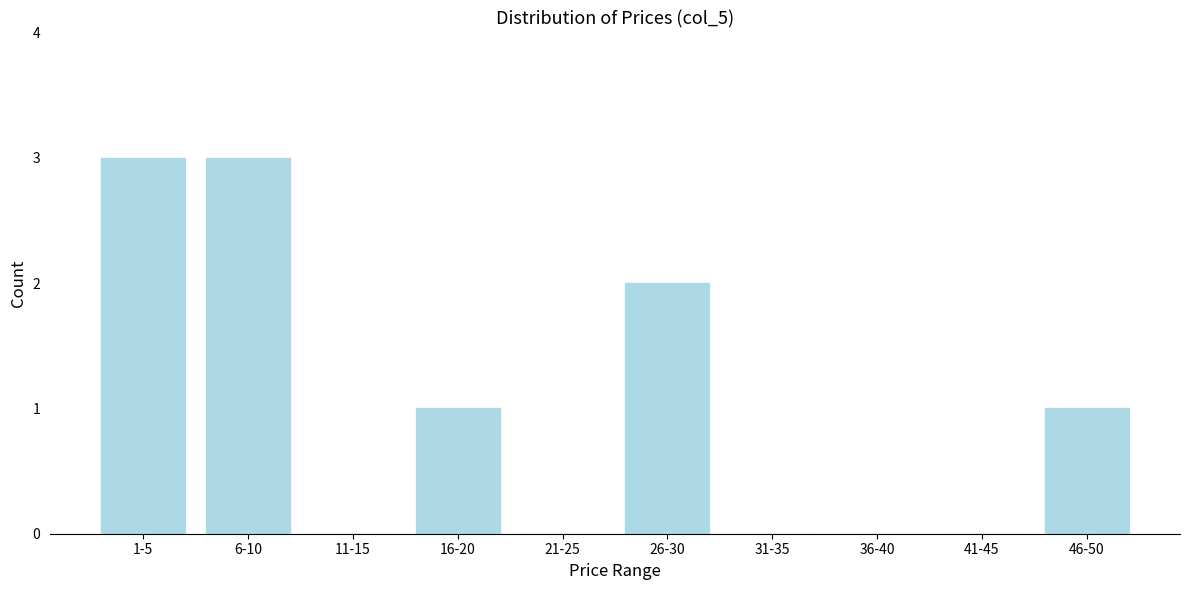

Reading right to left, list all the values displayed in this chart.

46-50=1	41-45=0	36-40=0	31-35=0	26-30=2	21-25=0	16-20=1	11-15=0	6-10=3	1-5=3